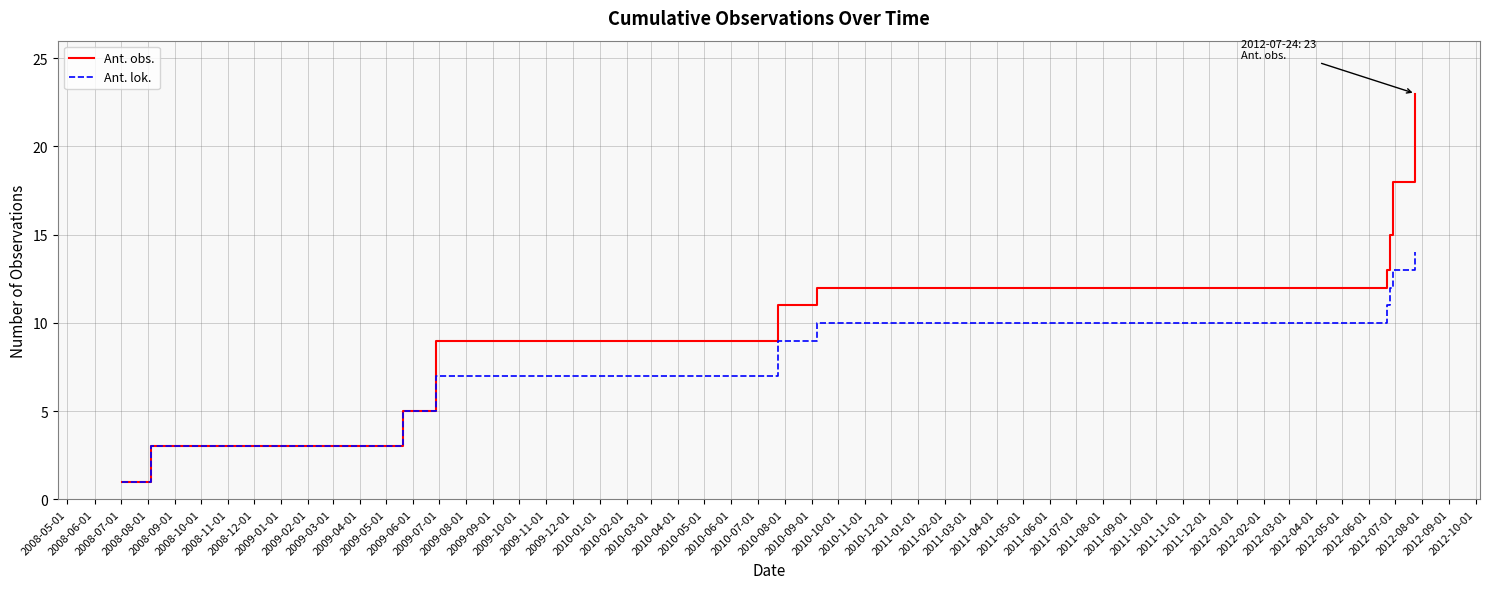

What is the greatest value displayed?

23